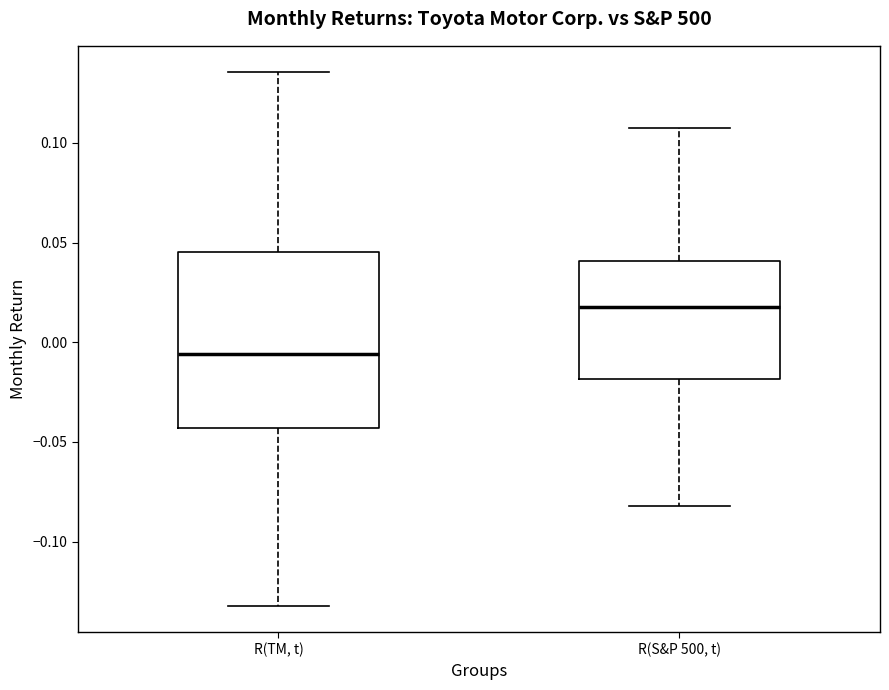

Which box's median line is the lowest?

R(TM, t)